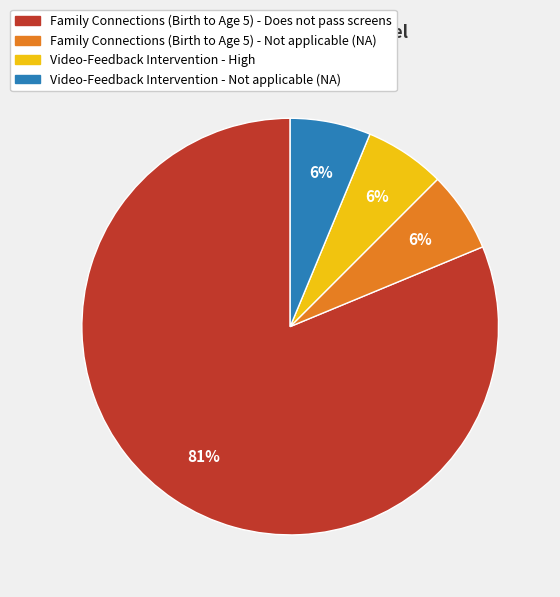

How many slices are in this pie chart?

4